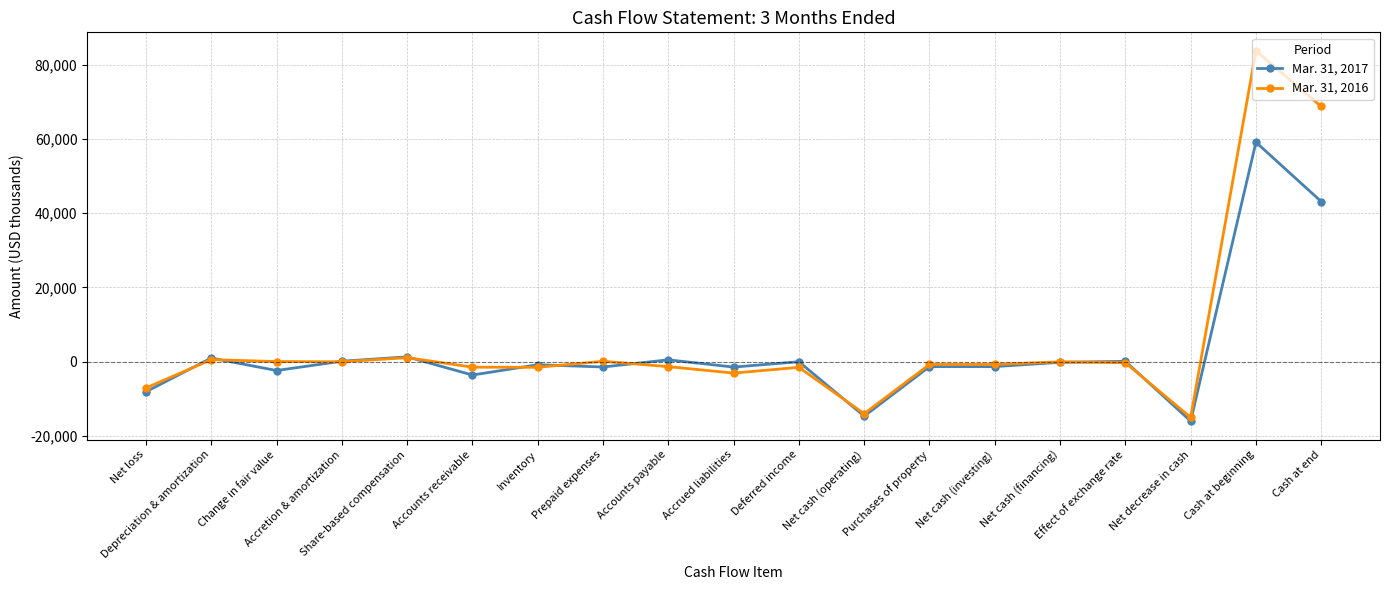

True or false: Mar. 31, 2016 has more than 0 interior local peaks.

True